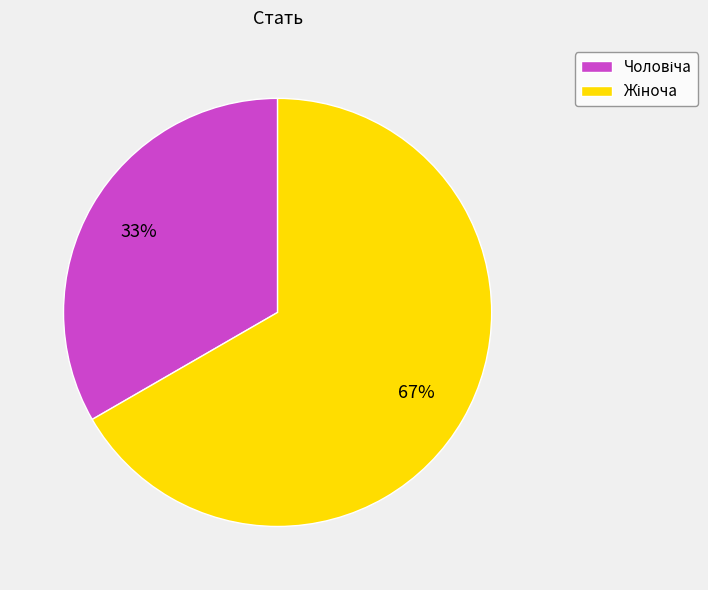

To the nearest percent, what is the average slice percentage?

50%